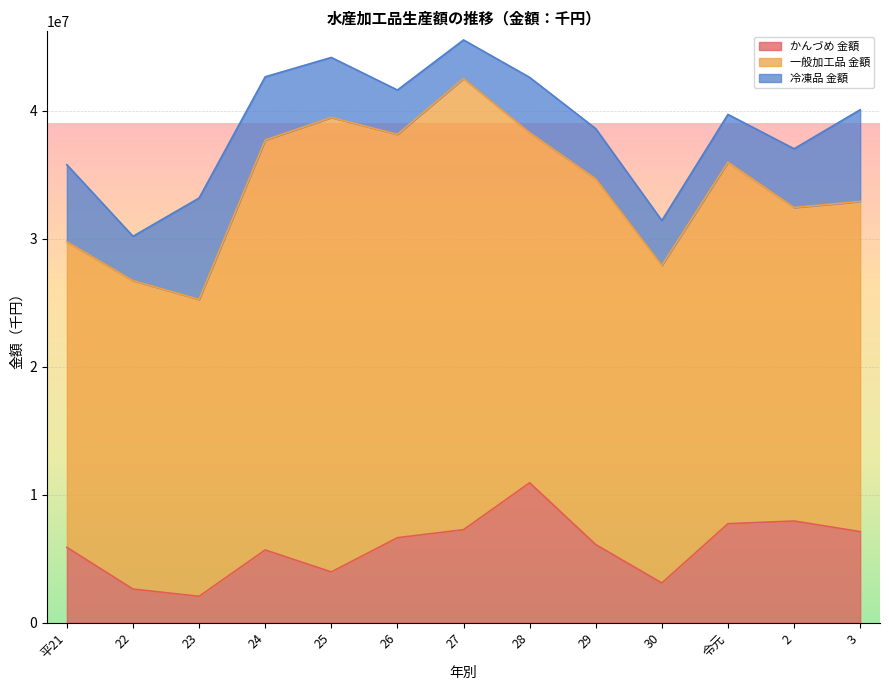

True or false: 冷凍品 金額 has a value of 10260945 at 平21.

False